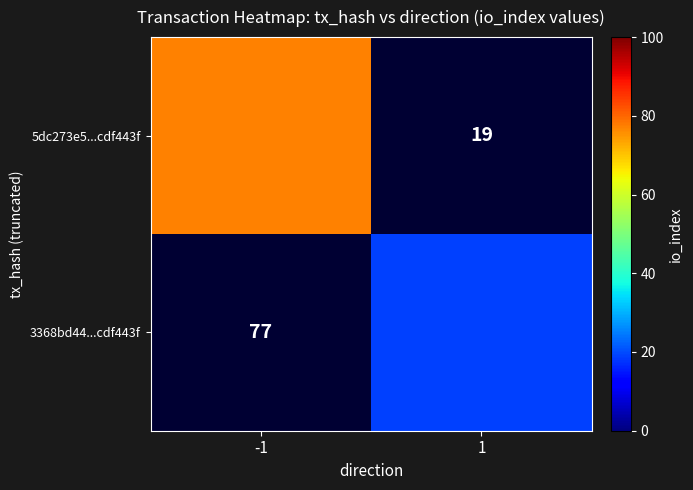

What is the total value across all series at 1?

19